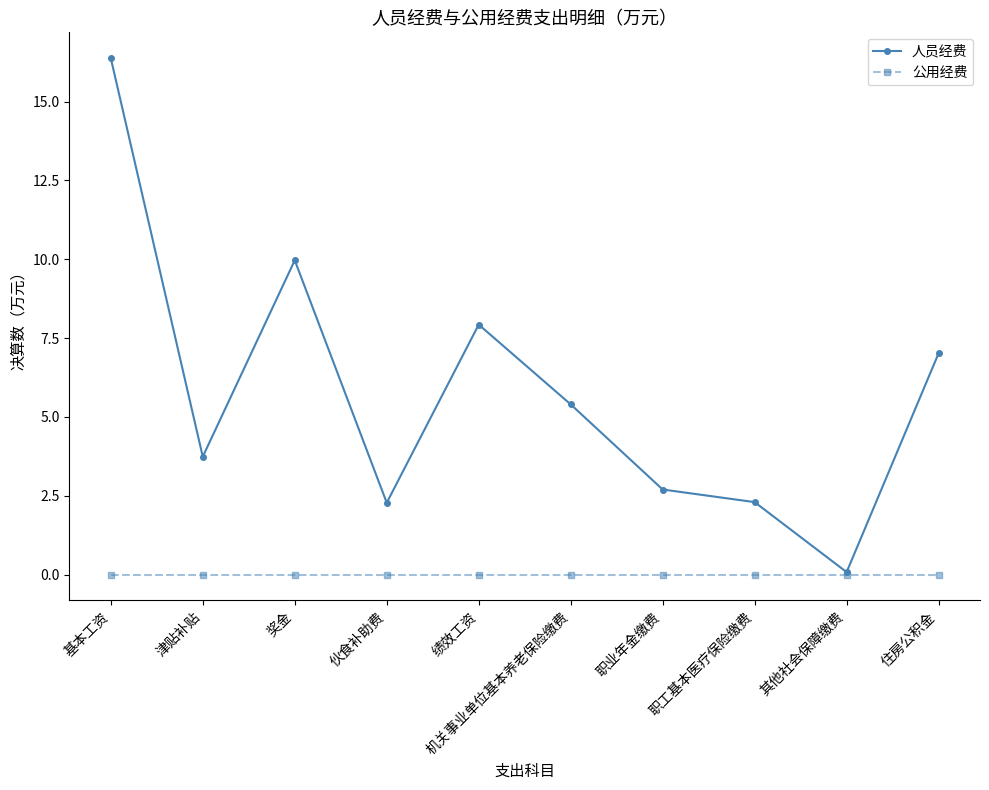

Reading right to left, transcribe all the data shown in this chart.

人员经费: 7.0	0.1	2.3	2.7	5.4	7.9	2.3	10.0	3.7	16.4
公用经费: 0.0	0.0	0.0	0.0	0.0	0.0	0.0	0.0	0.0	0.0